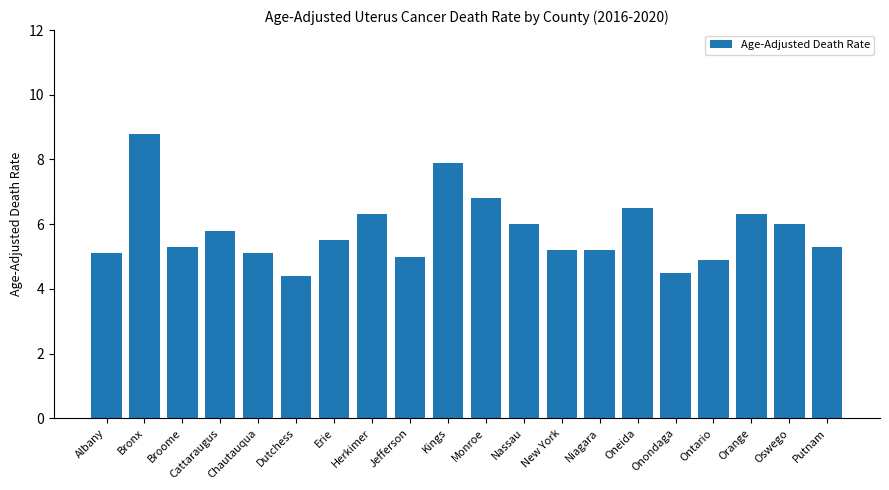

Reading left to right, transcribe all the data shown in this chart.

Albany=5.1	Bronx=8.8	Broome=5.3	Cattaraugus=5.8	Chautauqua=5.1	Dutchess=4.4	Erie=5.5	Herkimer=6.3	Jefferson=5.0	Kings=7.9	Monroe=6.8	Nassau=6.0	New York=5.2	Niagara=5.2	Oneida=6.5	Onondaga=4.5	Ontario=4.9	Orange=6.3	Oswego=6.0	Putnam=5.3